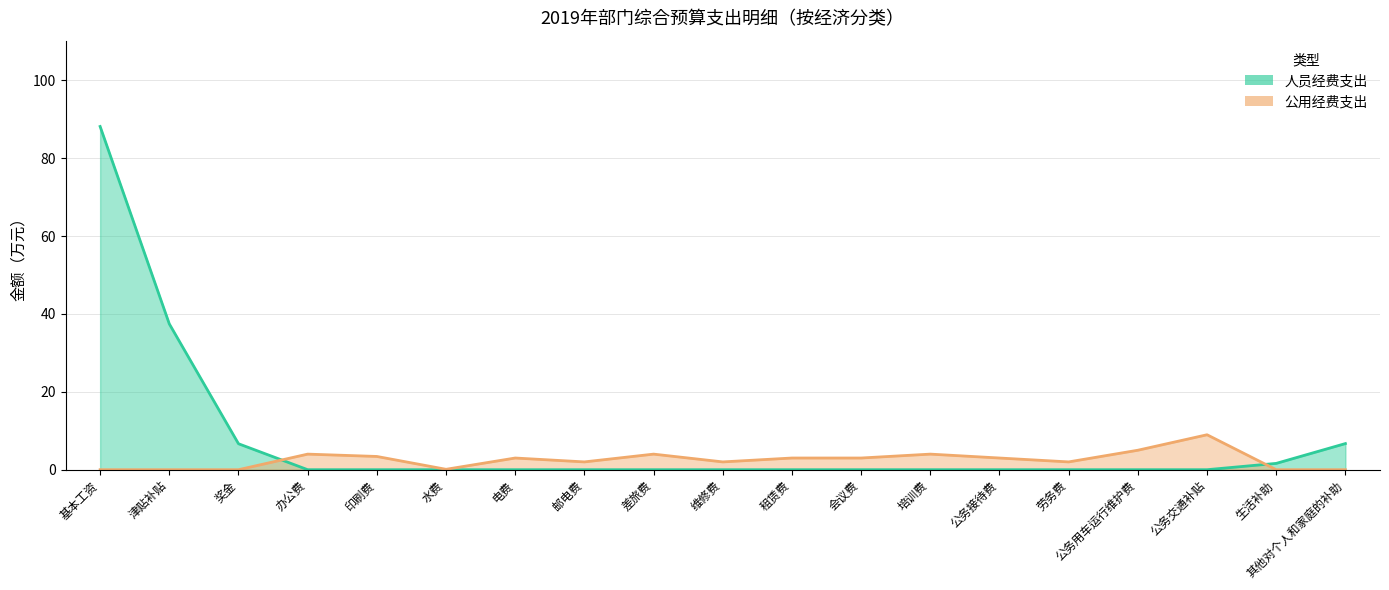

True or false: 人员经费支出 has a value of 0.0 at 公务交通补贴.

True